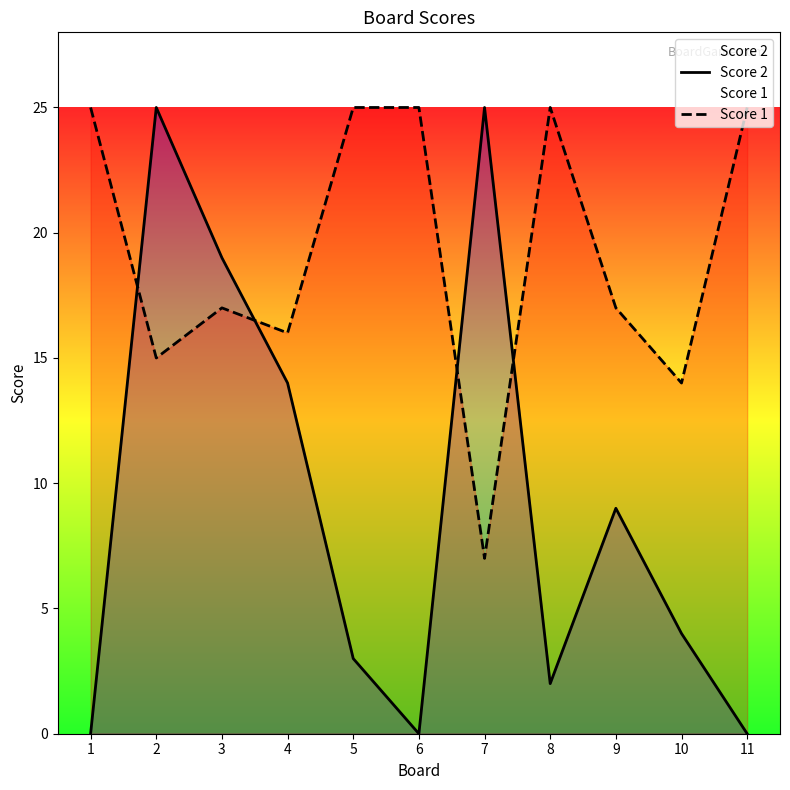

List the series in order of their peak value, lowest first.

Score 2, Score 1